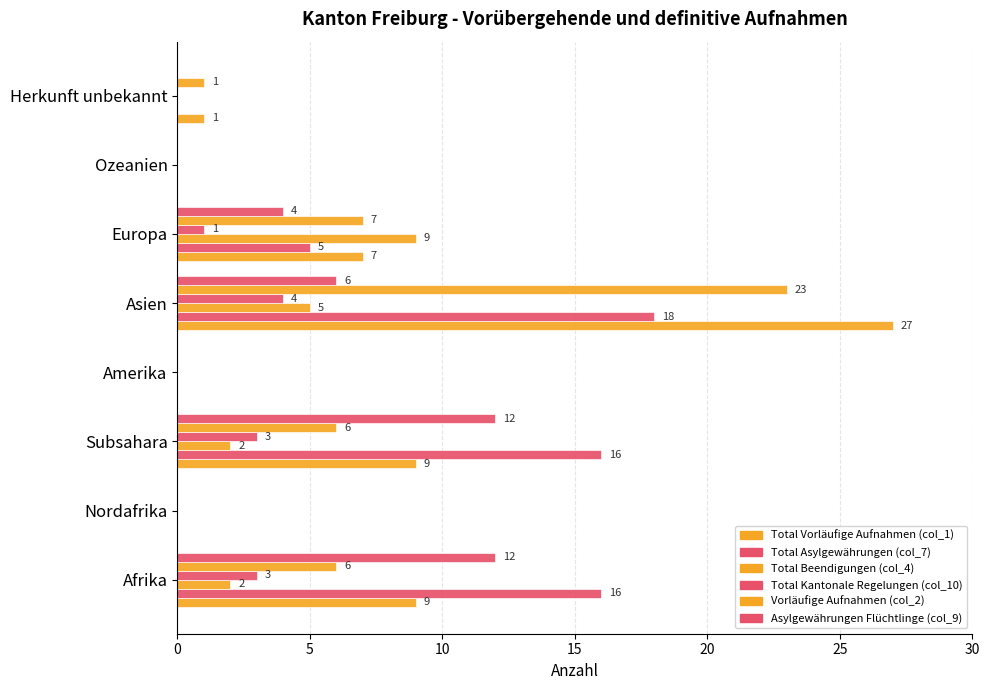

Count the number of categories in the chart.

8